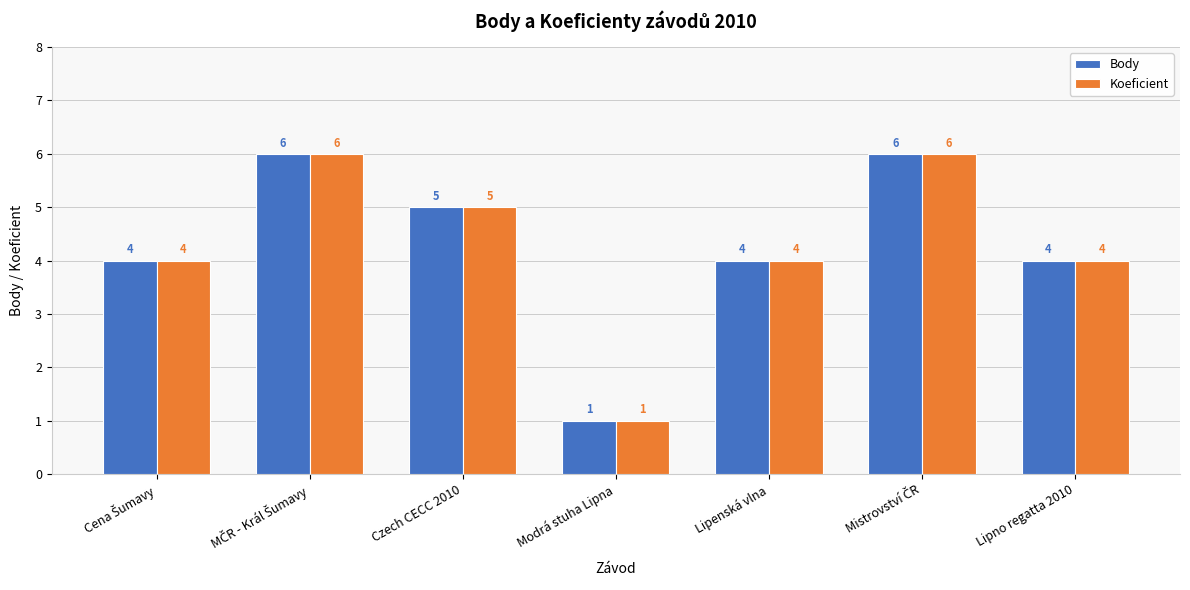

How many Body values are between 4 and 6?

6